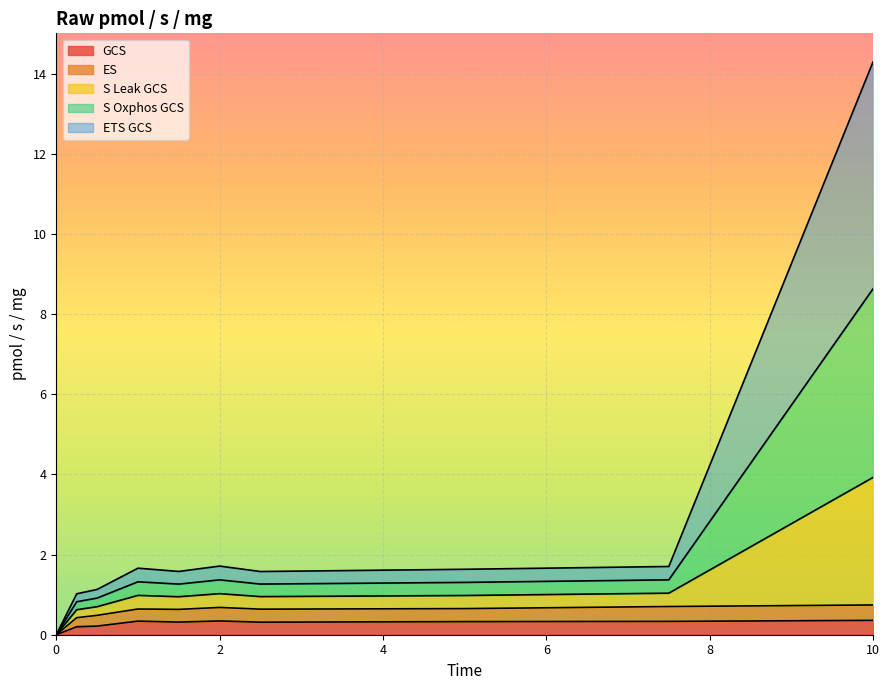

How many lines are shown in the chart?

5